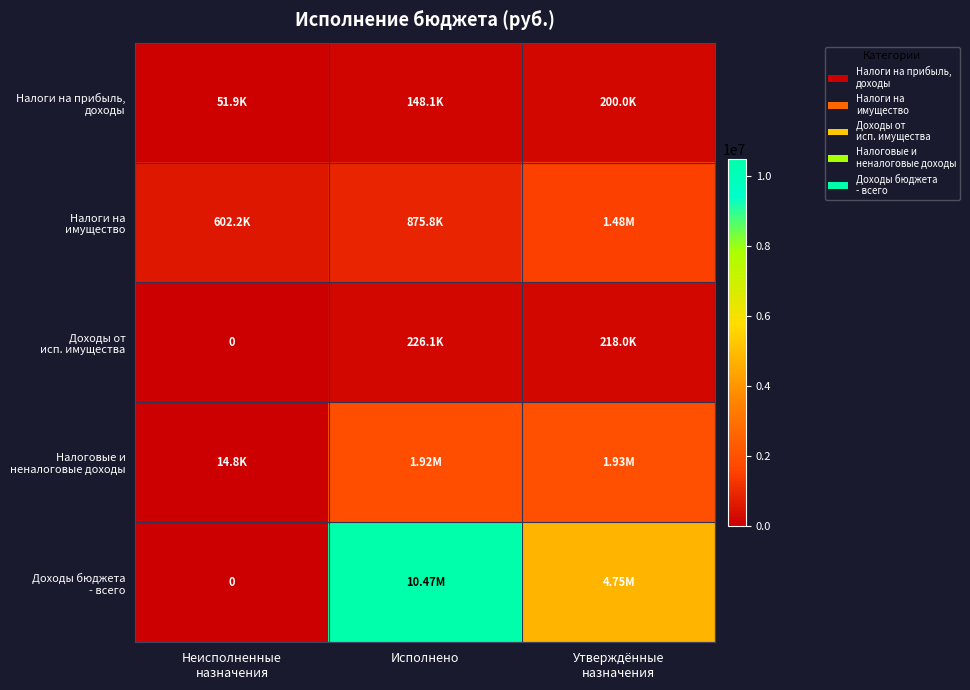

What is the sum of all Налоговые и неналоговые доходы values?

3868000.0